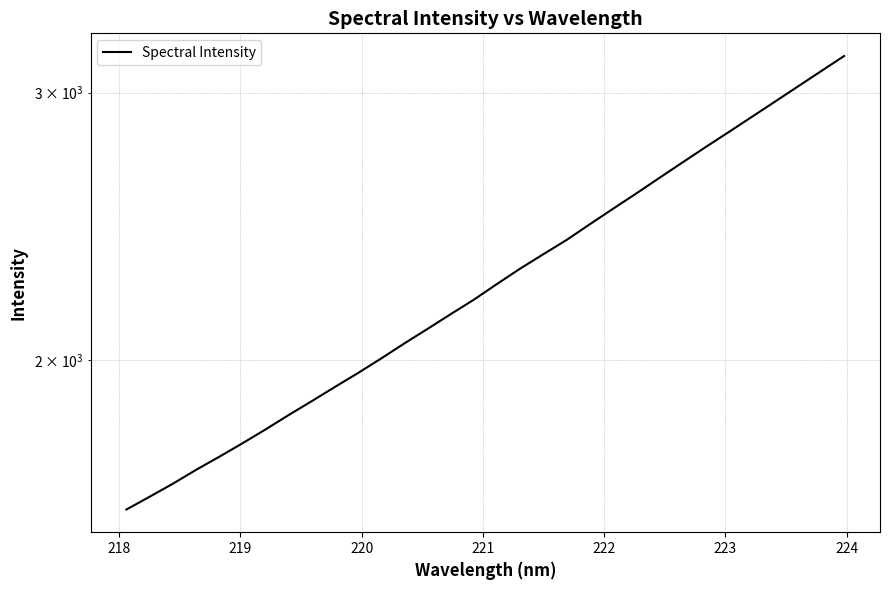

What is the minimum value shown in the chart?

1595.7